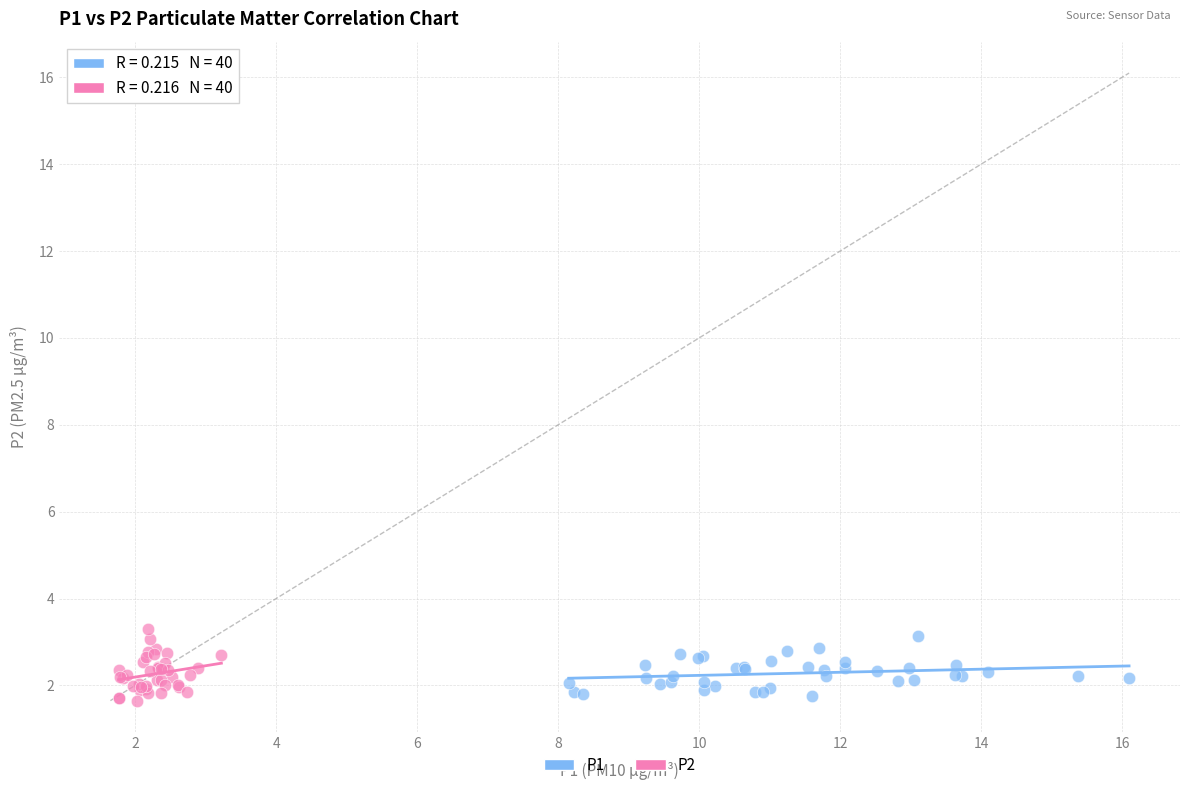

Which series contains the highest Y value?

P2